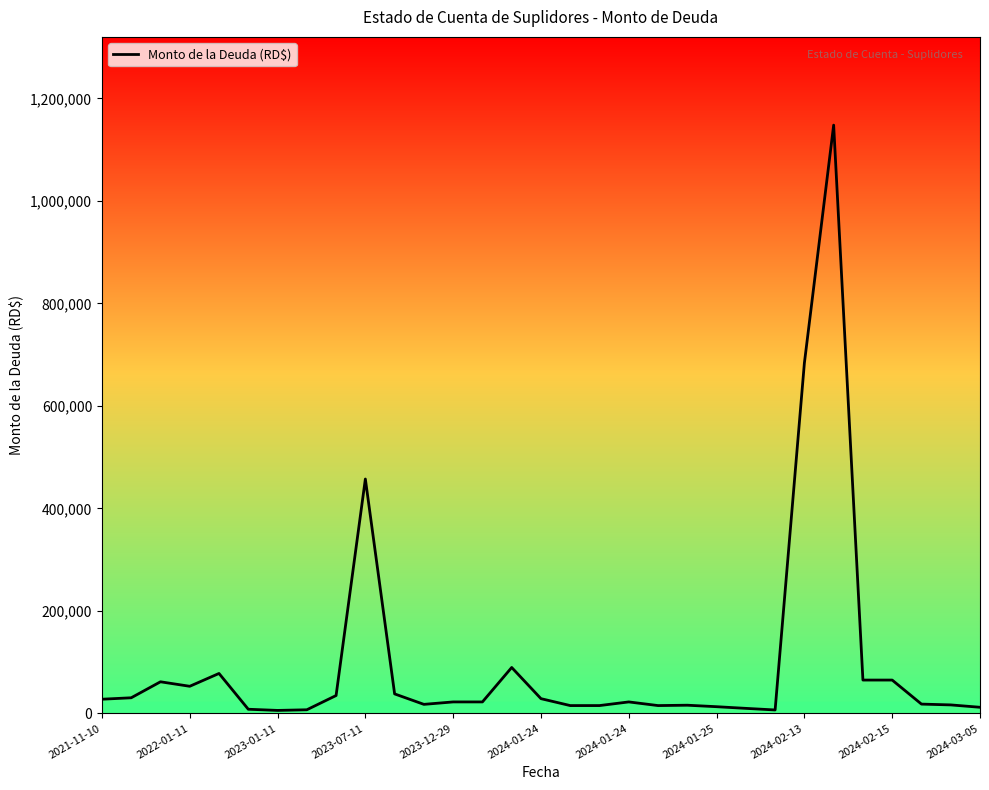

What is the difference between the maximum and minimum values?

1141963.1